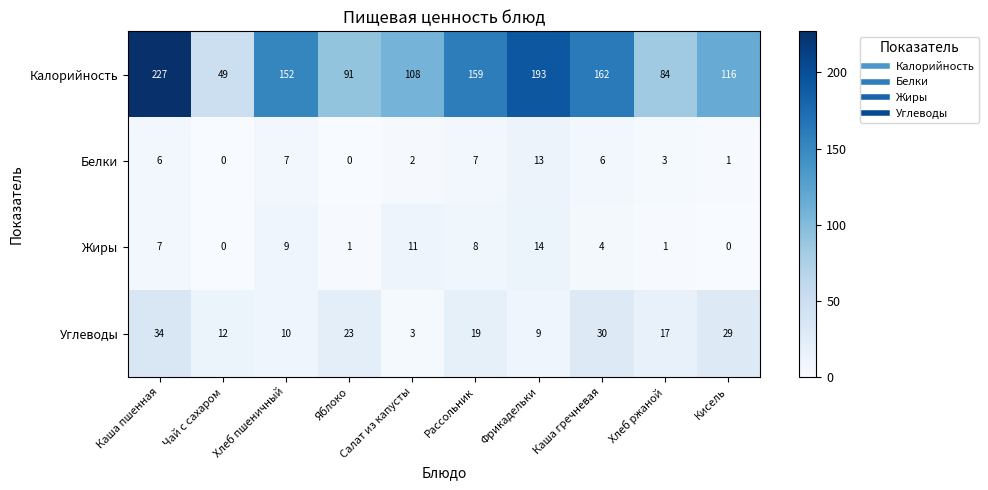

How many categories are shown in the chart?

10